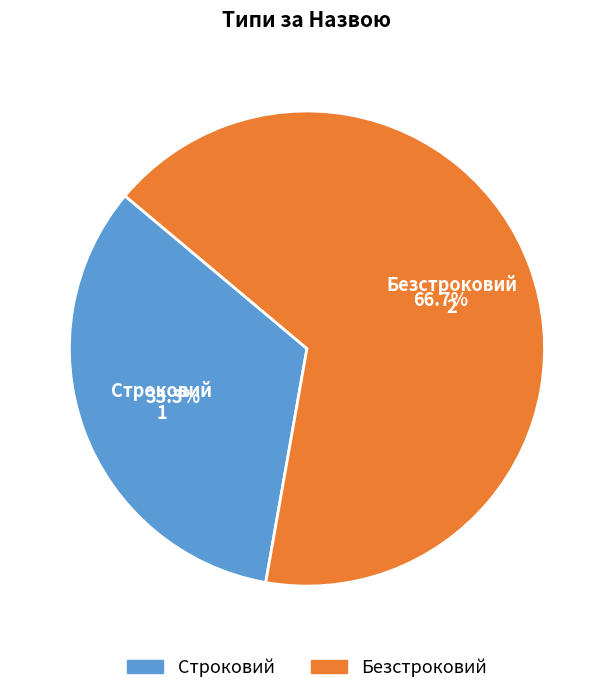

Rank the categories by value from lowest to highest.

Строковий, Безстроковий